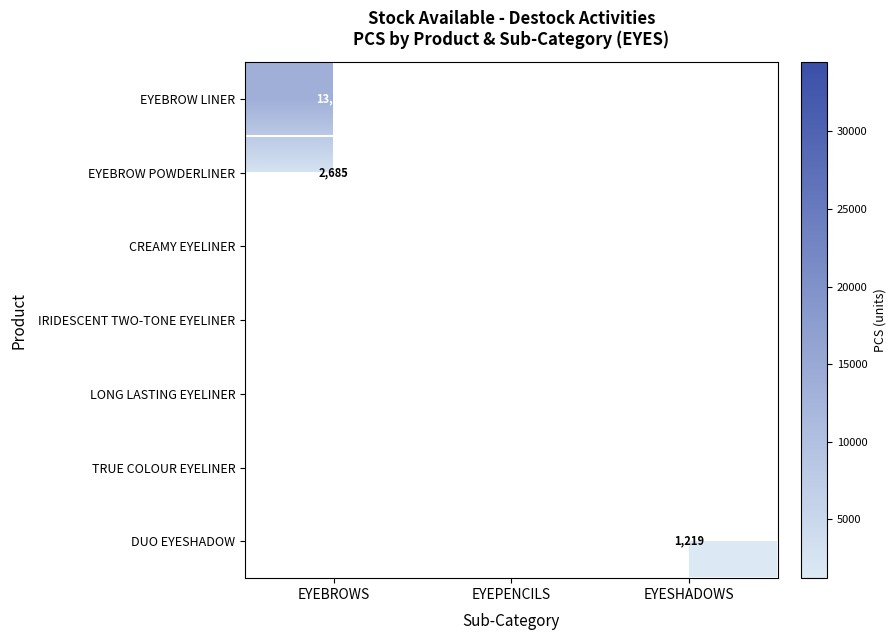

What is the minimum value shown in the chart?

1219.0